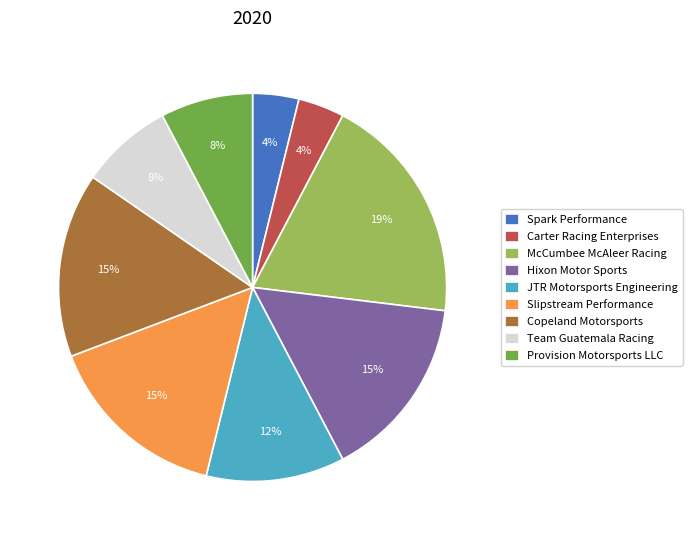

Which has a higher value, McCumbee McAleer Racing or Provision Motorsports LLC?

McCumbee McAleer Racing